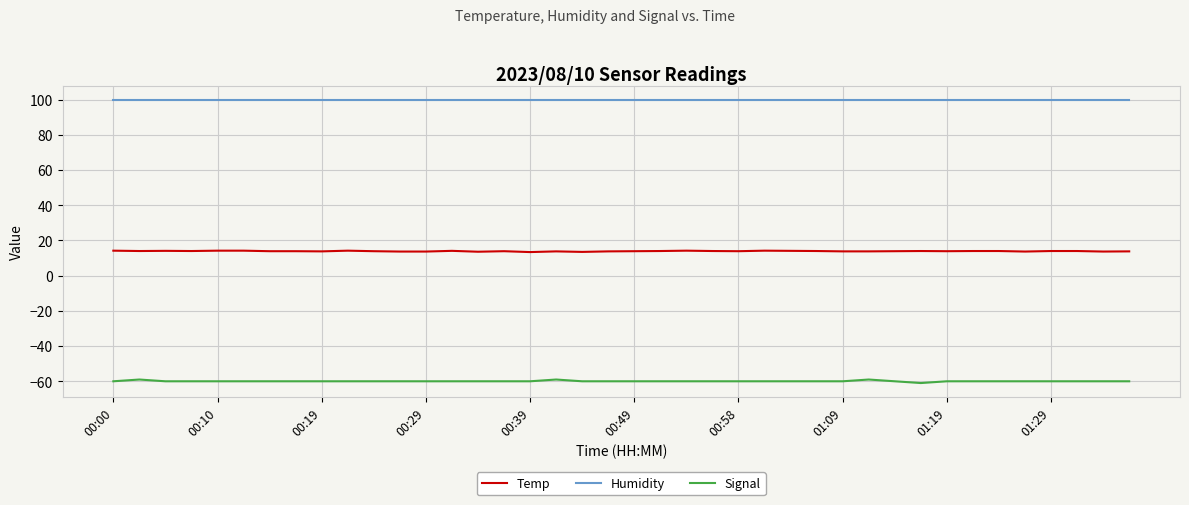

What is the difference between the second highest and second lowest values in the Temp series?

0.7